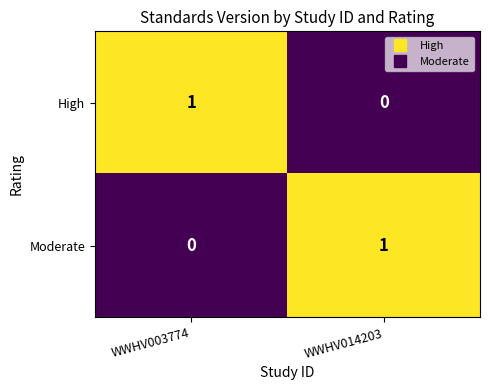

At WWHV003774, list the series in order from smallest to largest.

Moderate, High